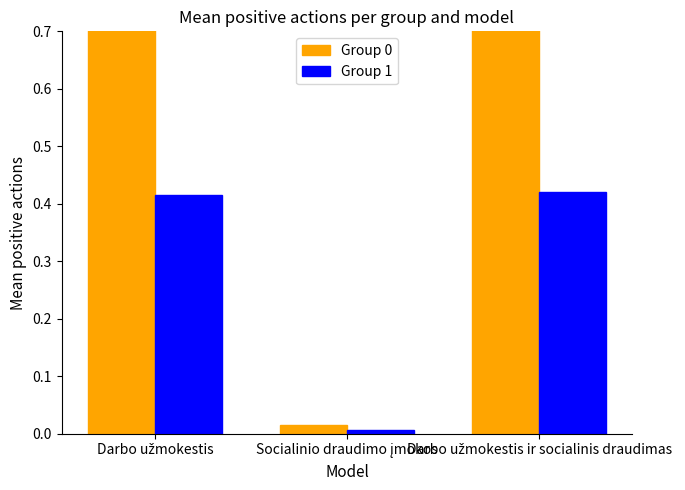

How many categories are shown in the chart?

3